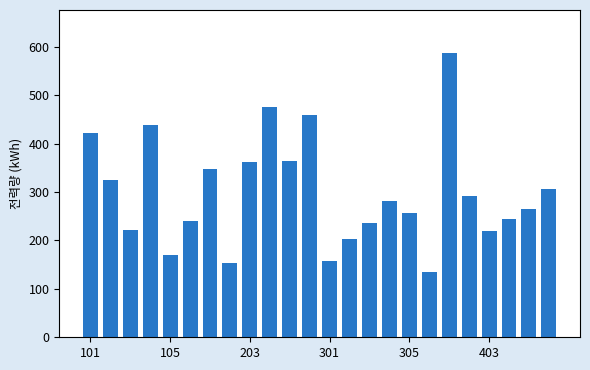

What is the value of the 18th bar from the left?

134